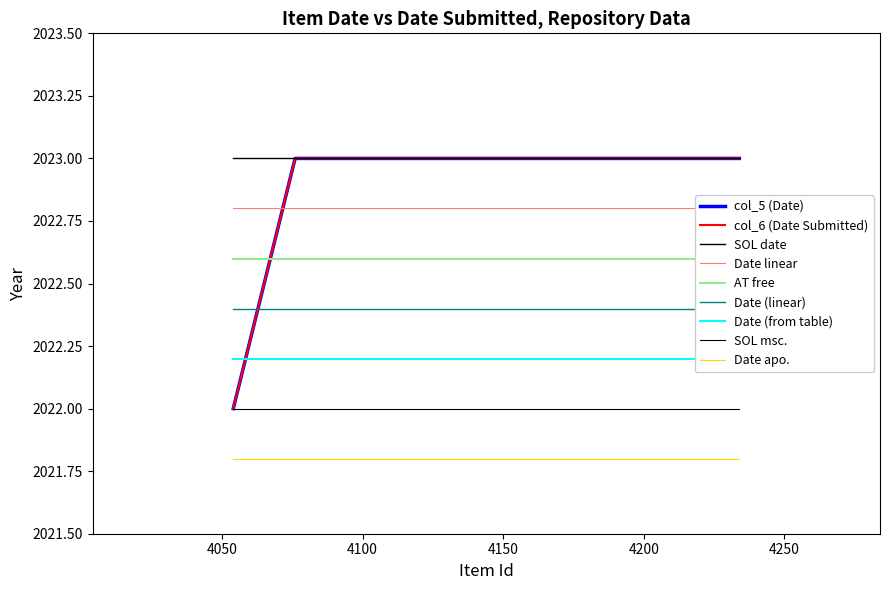

True or false: col_5 (Date) and col_6 (Date Submitted) cross at least once.

False